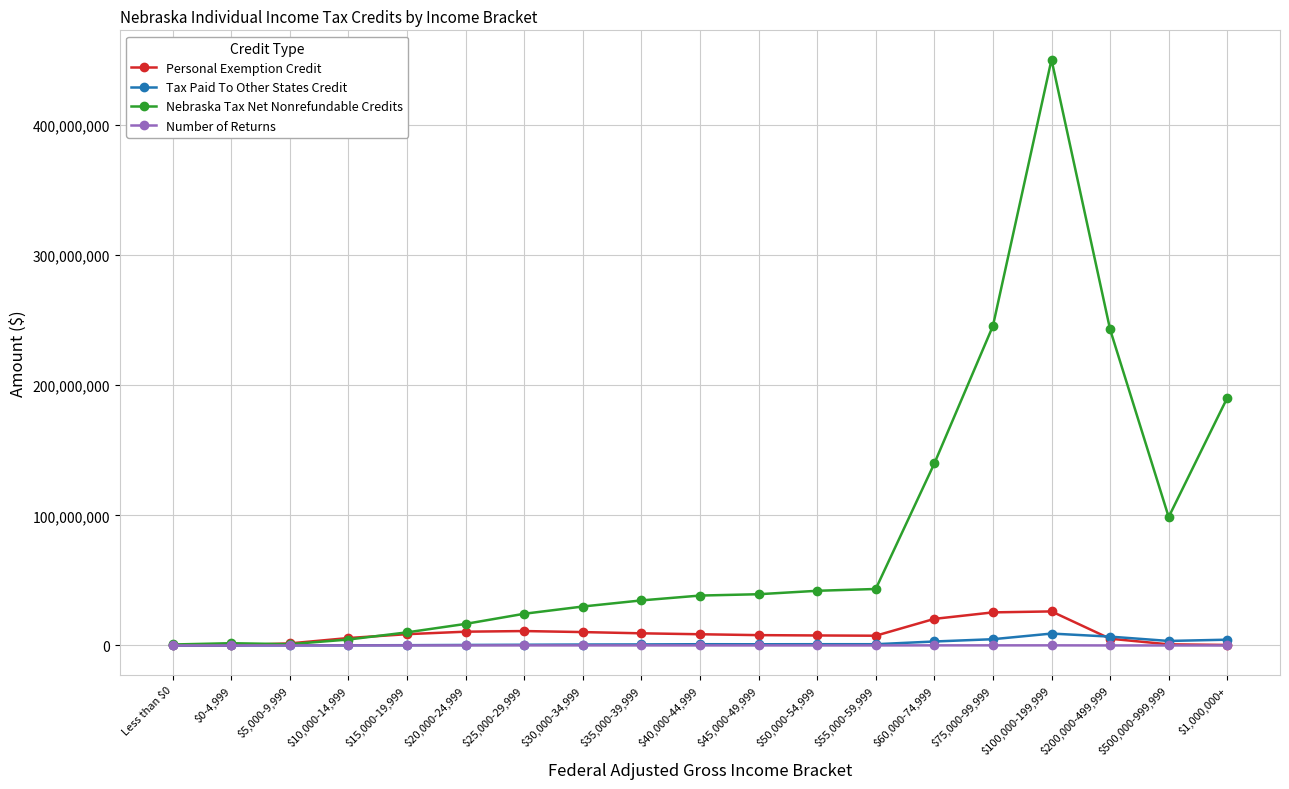

What is the label of the 18th point from the left?

$500,000-999,999